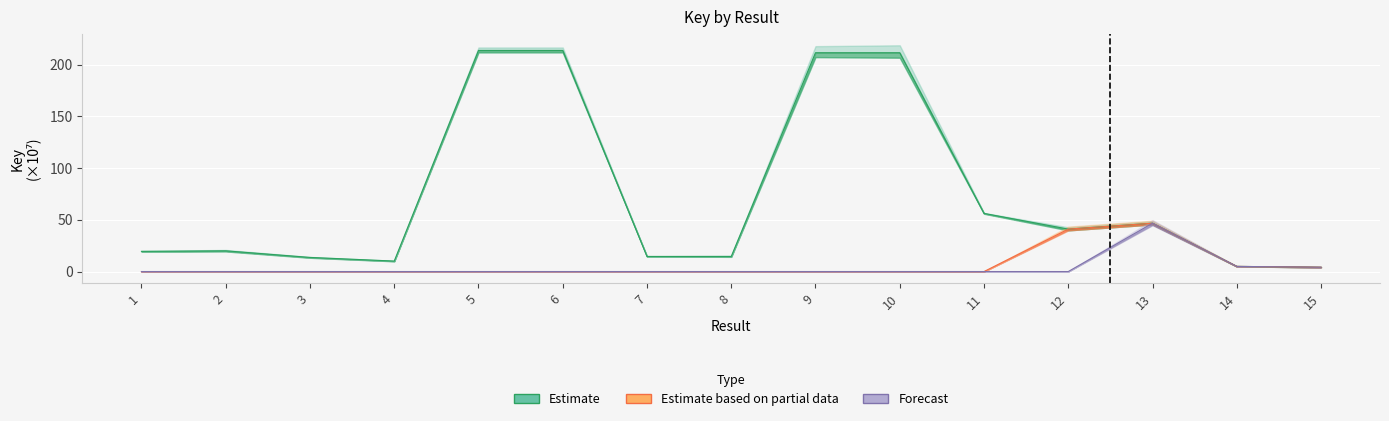

Is this an area chart (filled region under the line)?

No